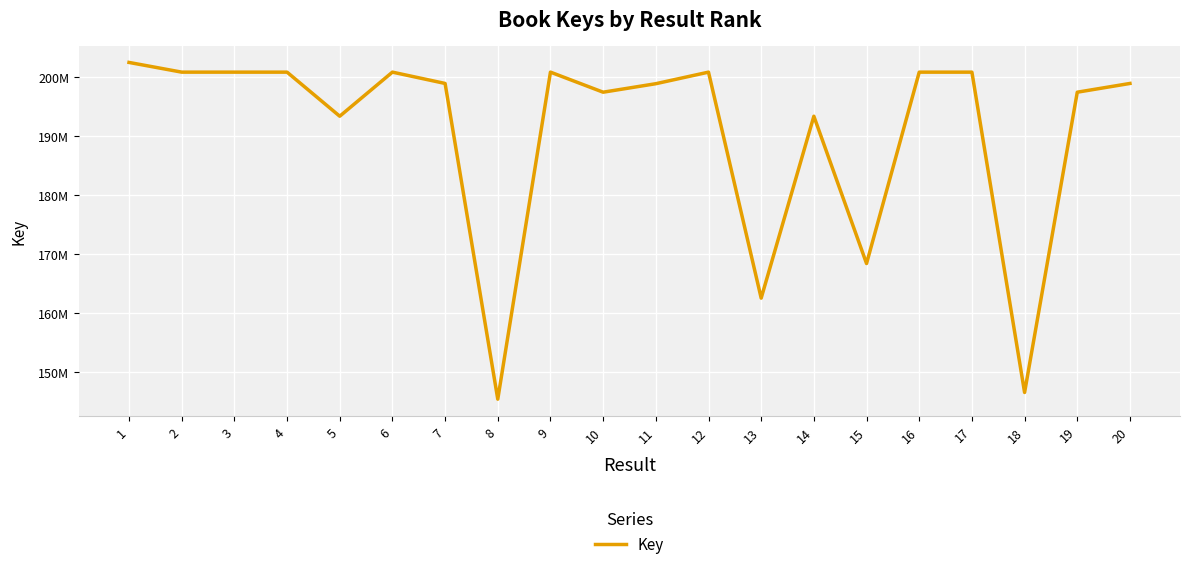

Is this an area chart (filled region under the line)?

No